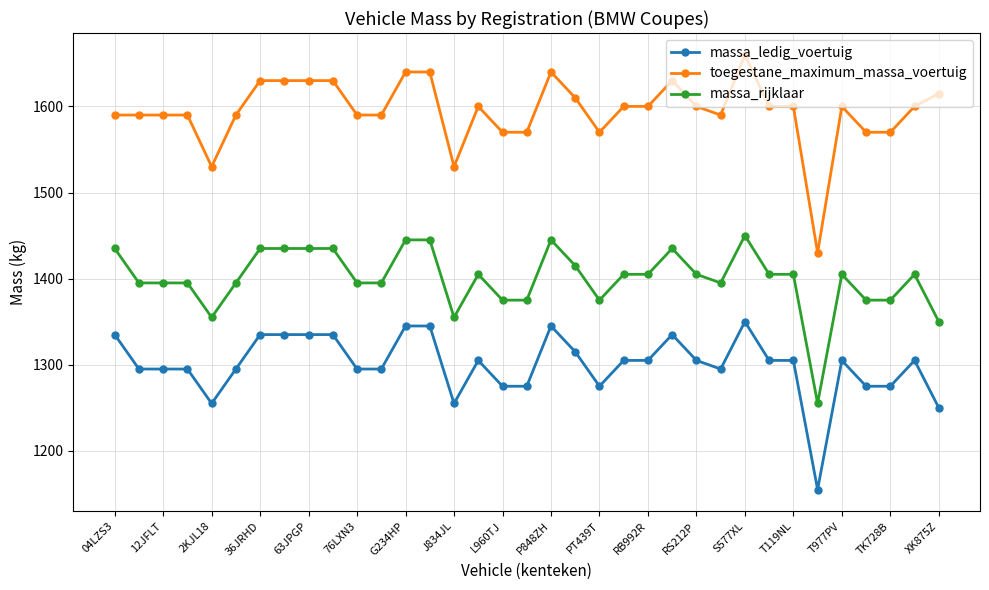

True or false: massa_rijklaar has more than 2 points higher than both neighbors.

True